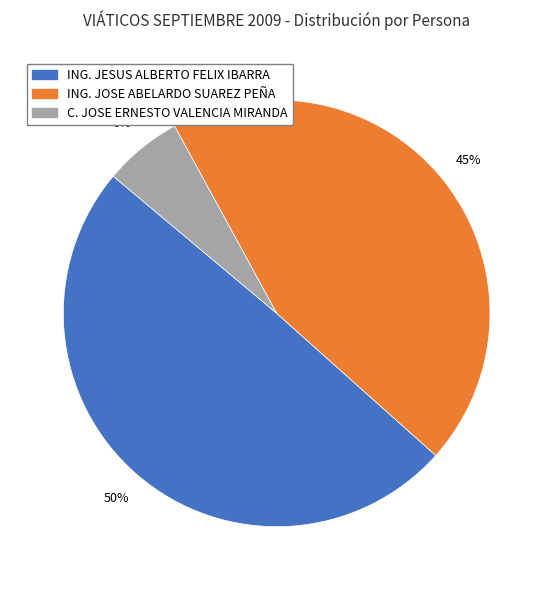

Count the number of slices in the pie.

3